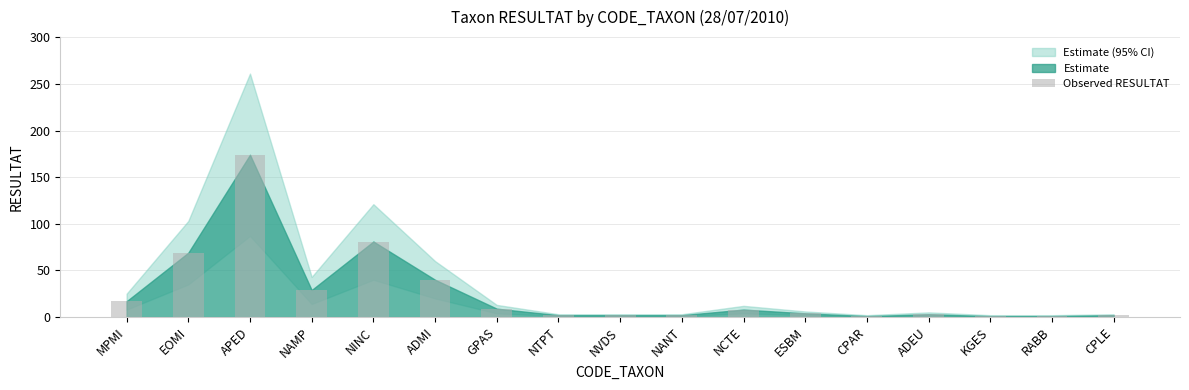

Is it true that the value at ADMI is 40?

True